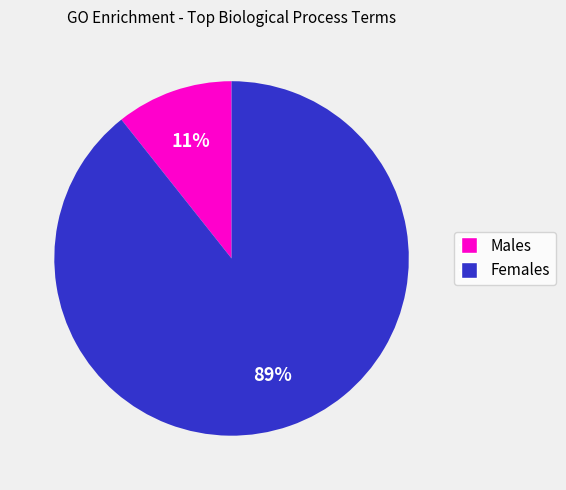

To the nearest percent, what is the average slice percentage?

50%